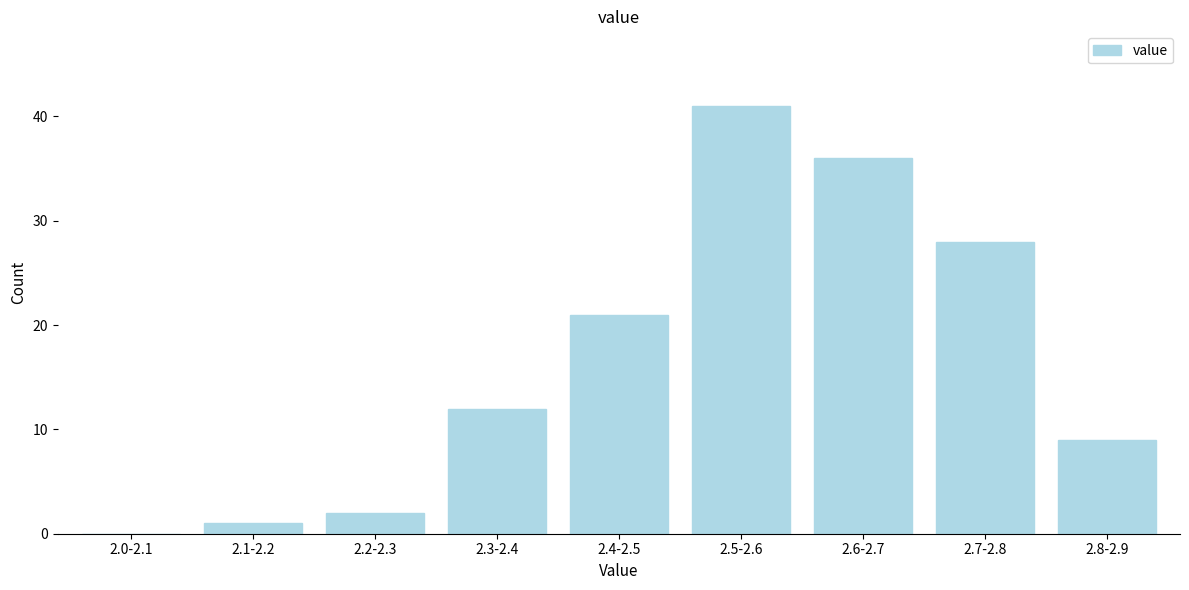

Reading left to right, transcribe all the data shown in this chart.

2.0-2.1=0	2.1-2.2=1	2.2-2.3=2	2.3-2.4=12	2.4-2.5=21	2.5-2.6=41	2.6-2.7=36	2.7-2.8=28	2.8-2.9=9